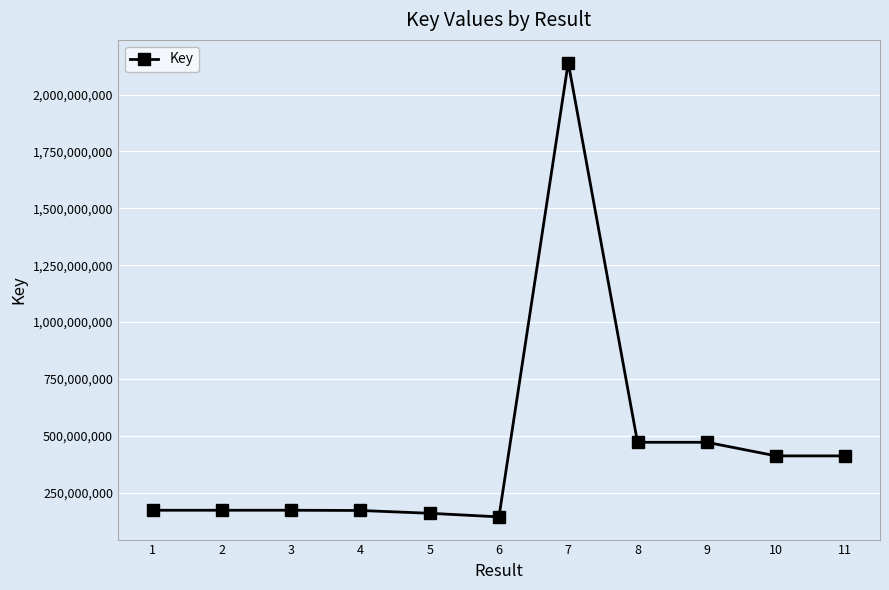

True or false: the data has more than 1 interior local peaks.

True